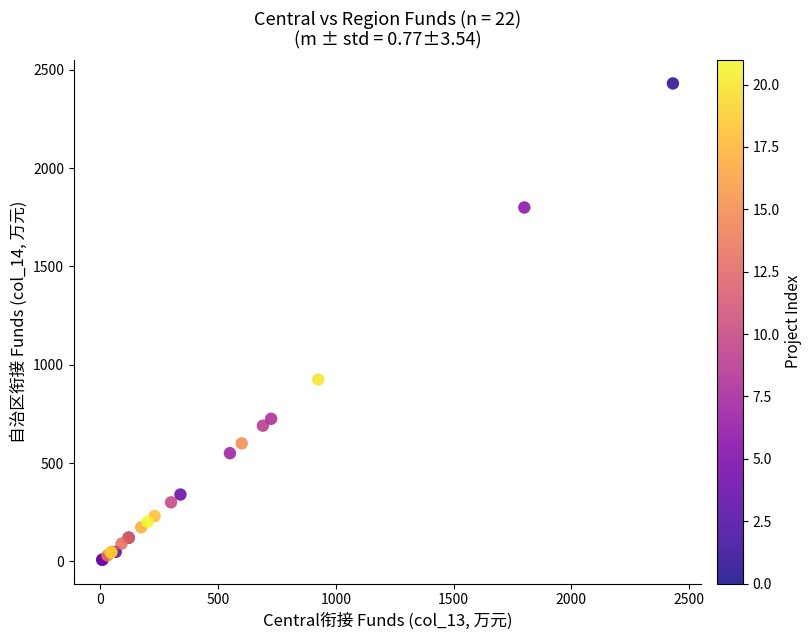

What Y value in the scatter plot is closest to 1219?

925.0